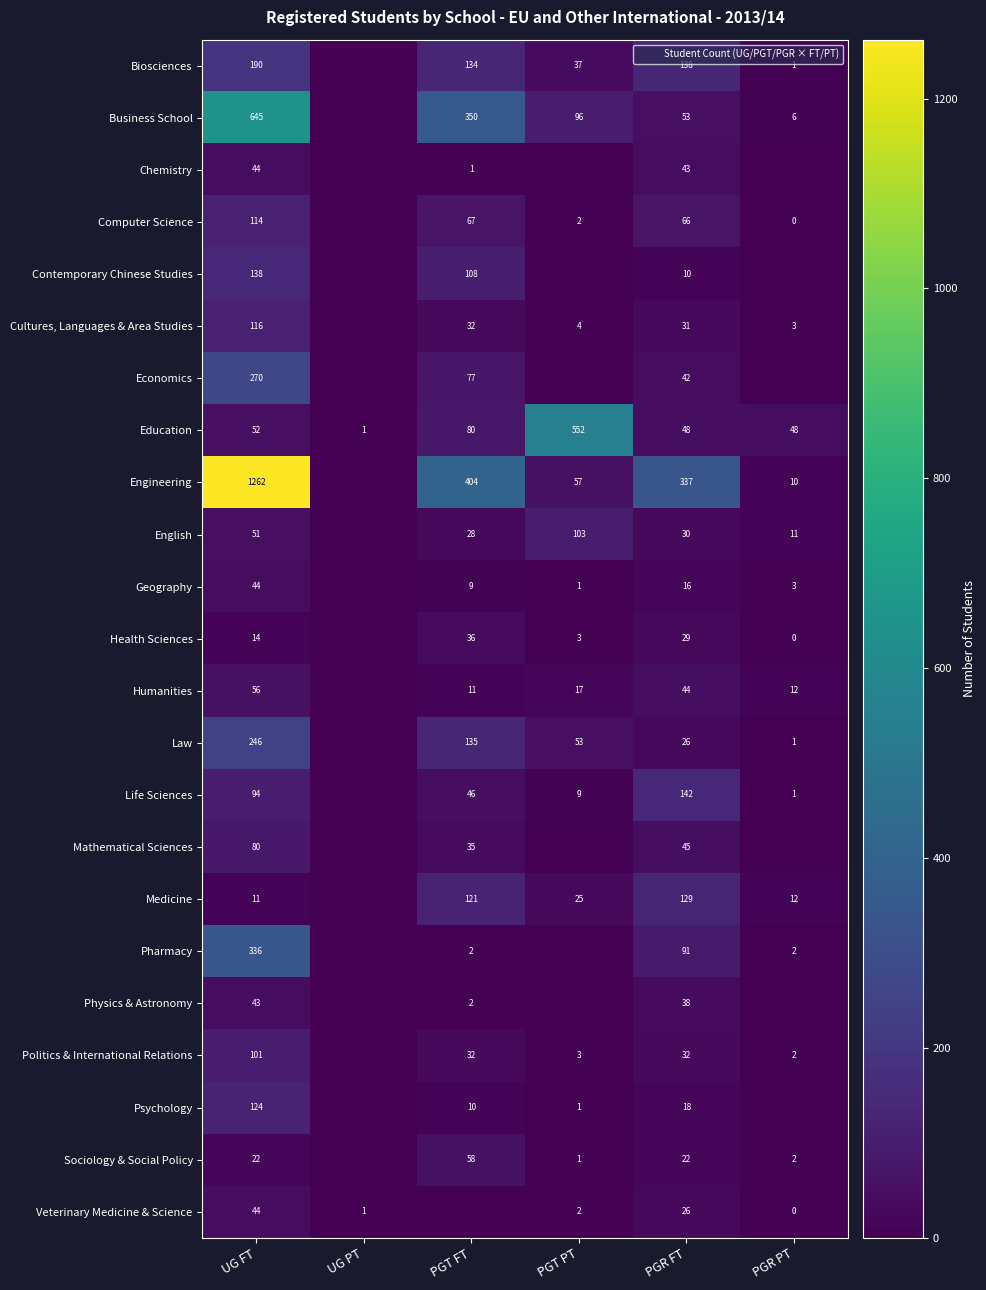

Where does the Cultures, Languages & Area Studies series first go above 31?

UG FT